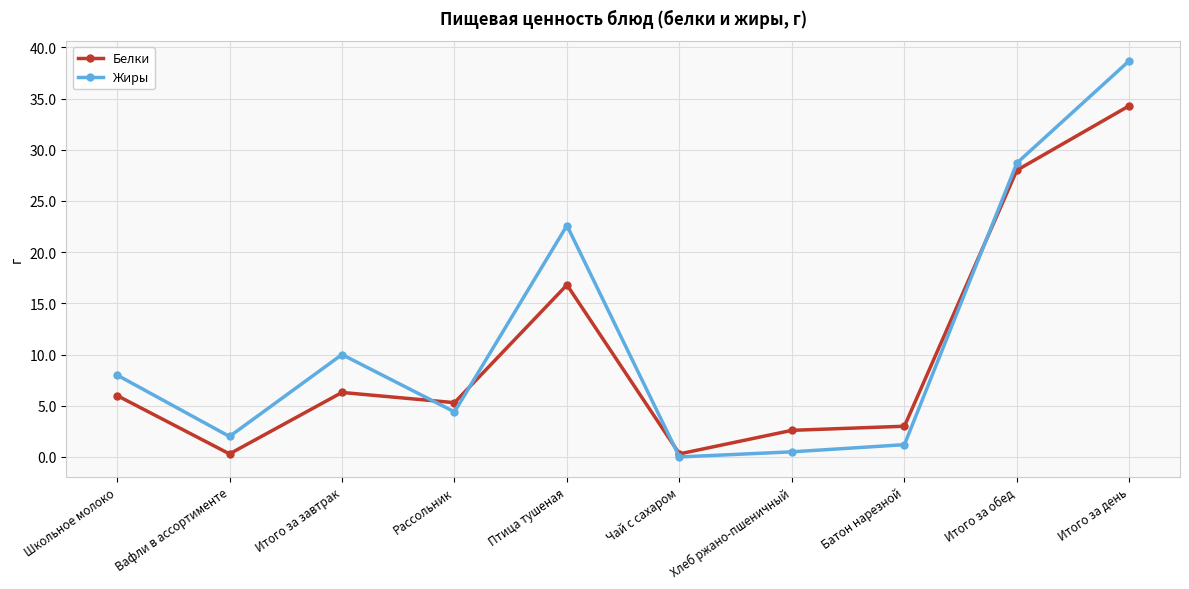

Is it true that Белки equals 2.1 at Итого за завтрак?

False